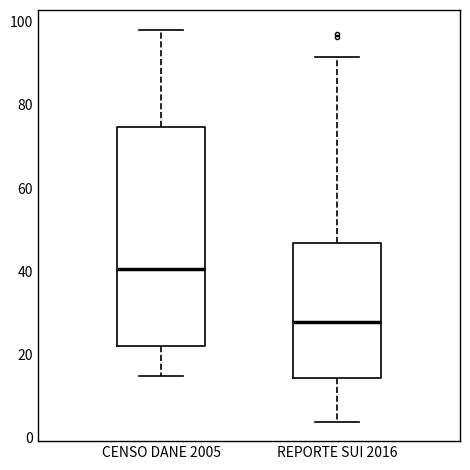

Comparing the boxes themselves (not the whiskers), which one is the tallest?

CENSO DANE 2005